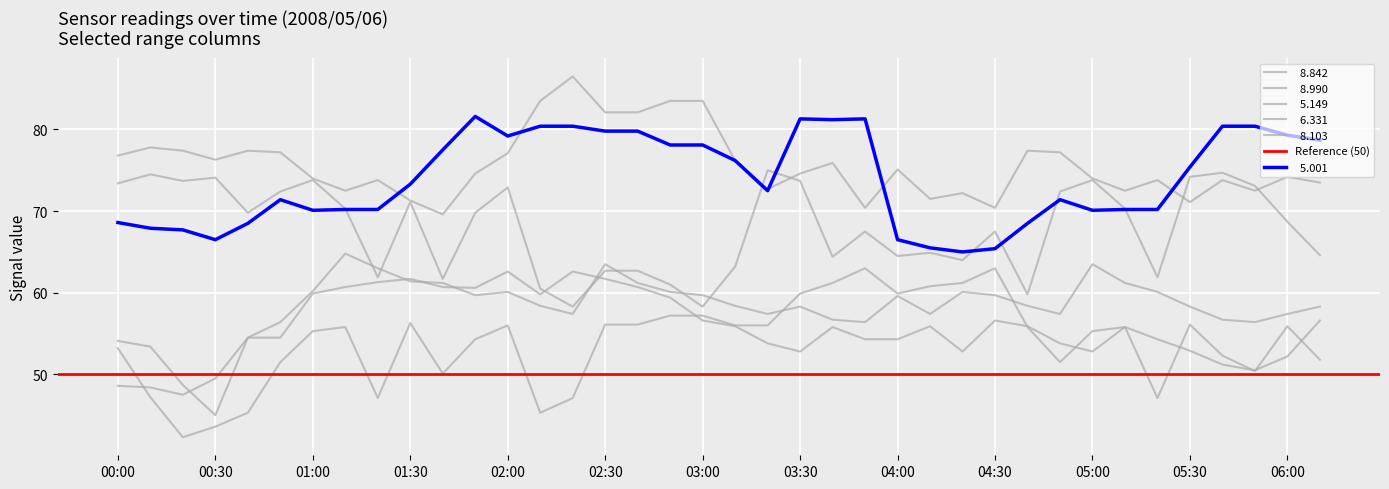

At 05:10, list the series in order from smallest to largest.

  8.990,   8.103,   8.842,   5.001,   6.331,   5.149